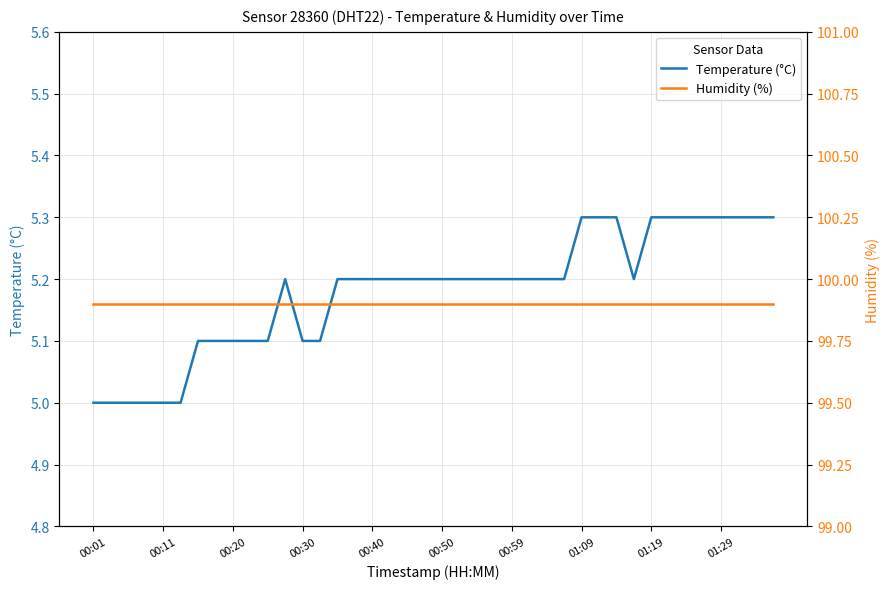

True or false: Temperature (°C) has a value of 5.2 at 00:40.

True